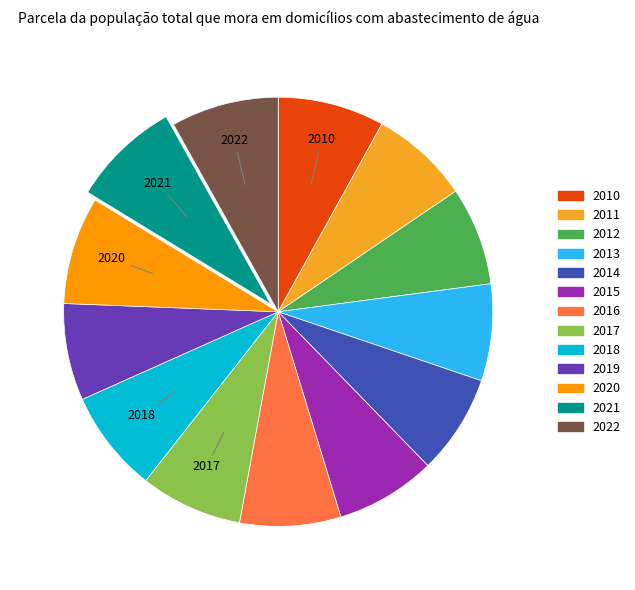

How many slices are in this pie chart?

13